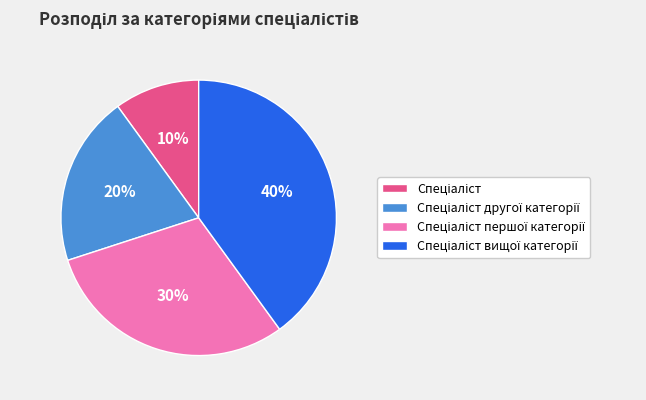

How many segments does this pie chart have?

4